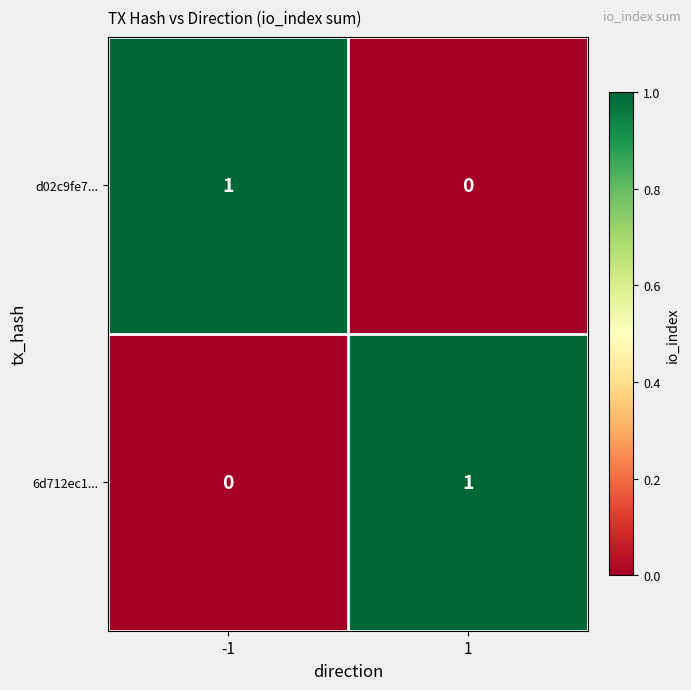

Reading left to right, what are all the values shown in this chart?

d02c9fe7...: 1	0
6d712ec1...: 0	1